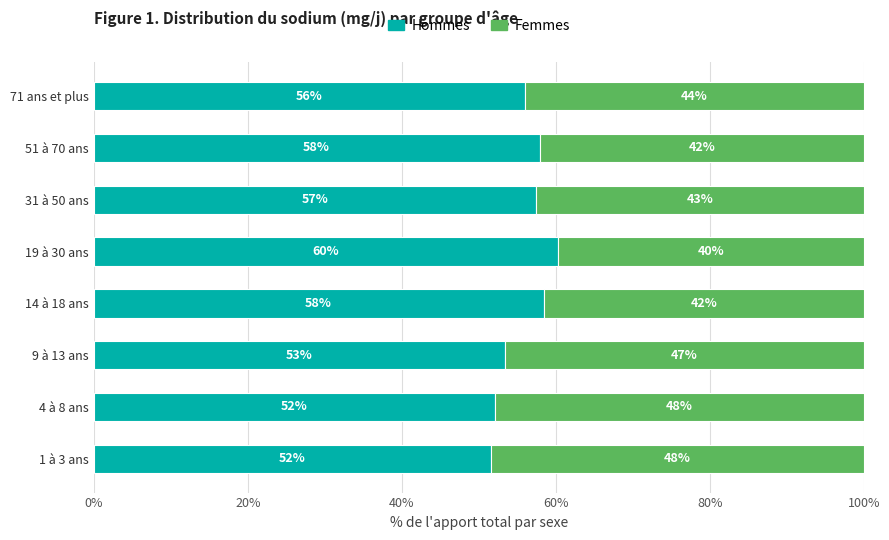

True or false: Hommes has a value of 51.6 at 1 à 3 ans.

True